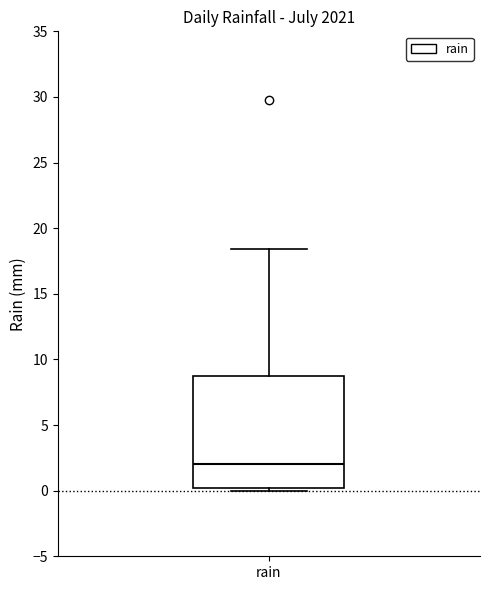

Transcribe this box plot: give where the median line is, the range the box spans, and where the two whiskers end, as read against the y-axis. The values are not printed on the chart, so give them approximately, as read against the axis.

median 2.0, box 0.0 to 8.5, whiskers 0.0 (just below the box's lower edge) to 18.5